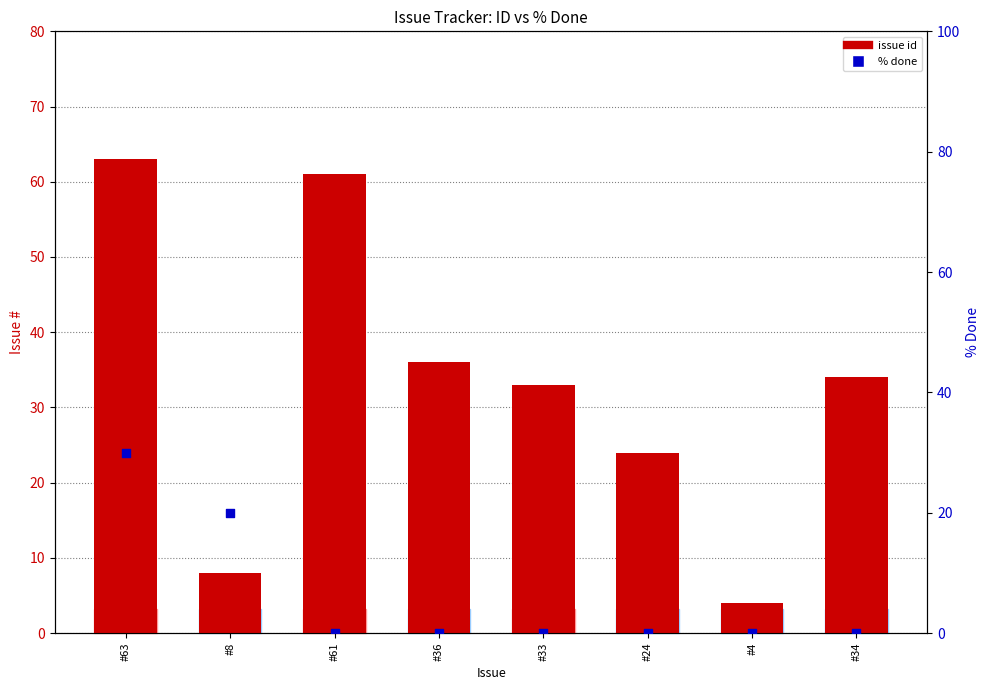

At how many categories does at least one series exceed 39?

2